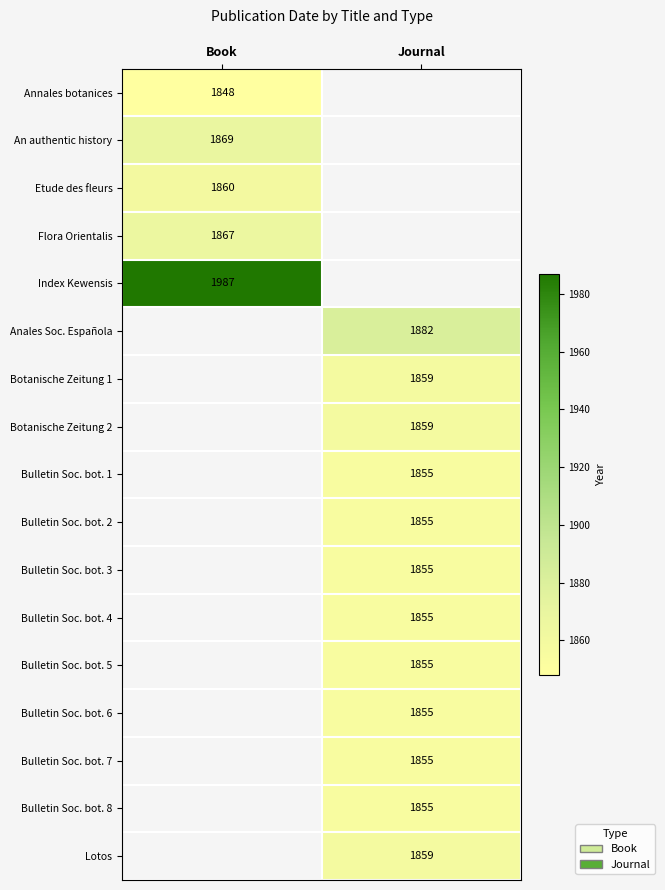

True or false: Annales botanices has a value of 1848 at Book.

True